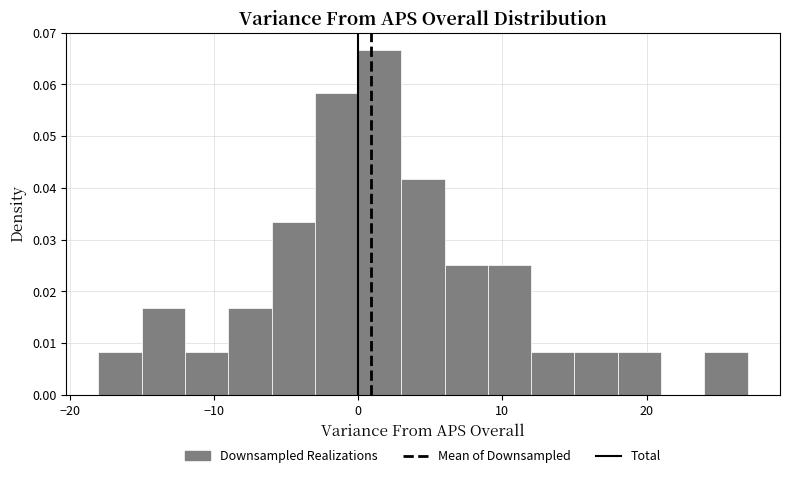

Around what value on the x-axis is the tallest bar? Give the approximate position of its centre, as read against the axis.

2